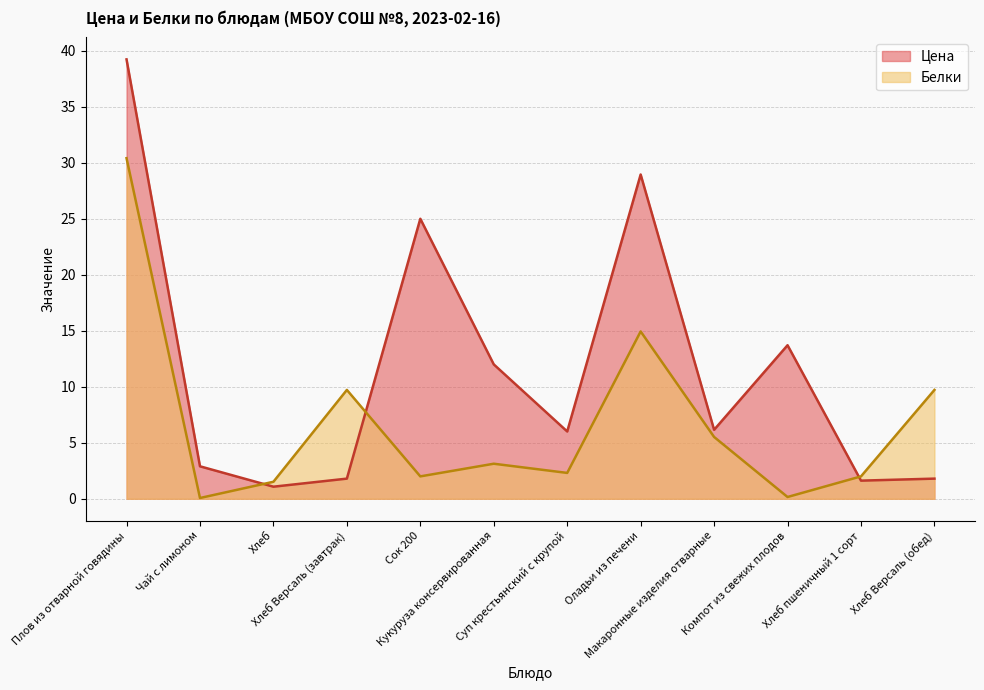

What is the value of the Белки point at the 4th from the left?

9.7